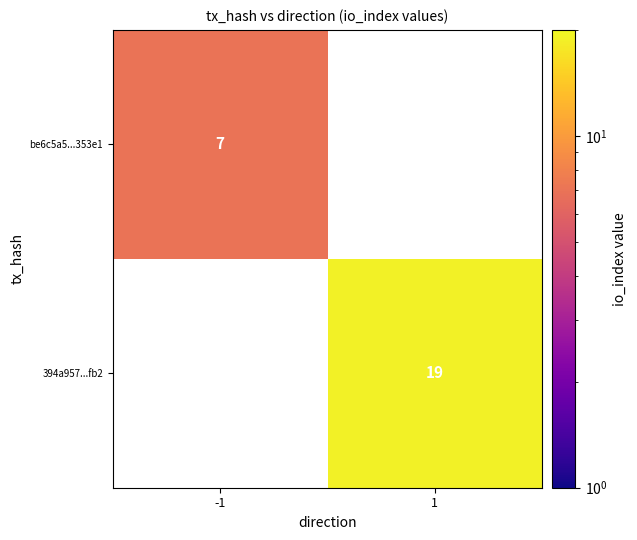

What is the greatest value displayed?

19.0